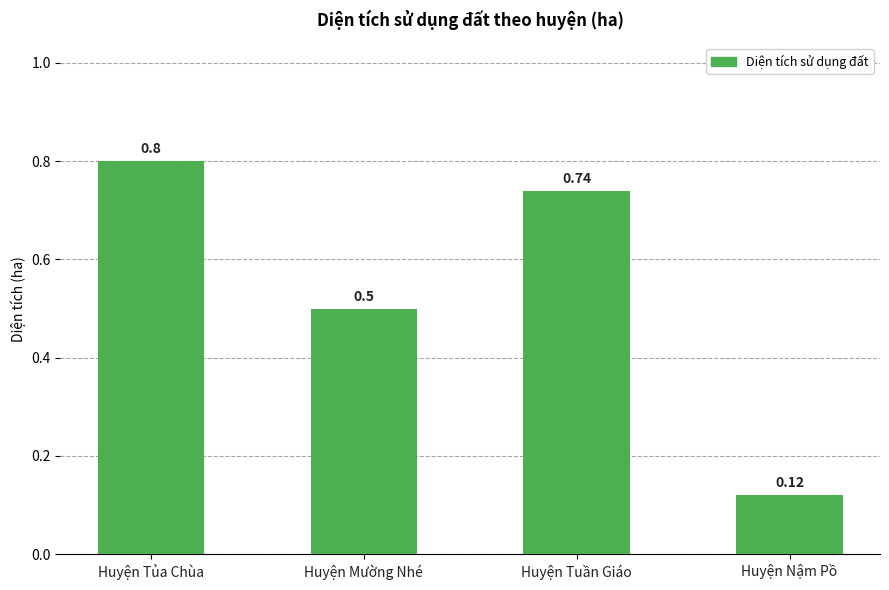

How many distinct data groups are displayed?

1